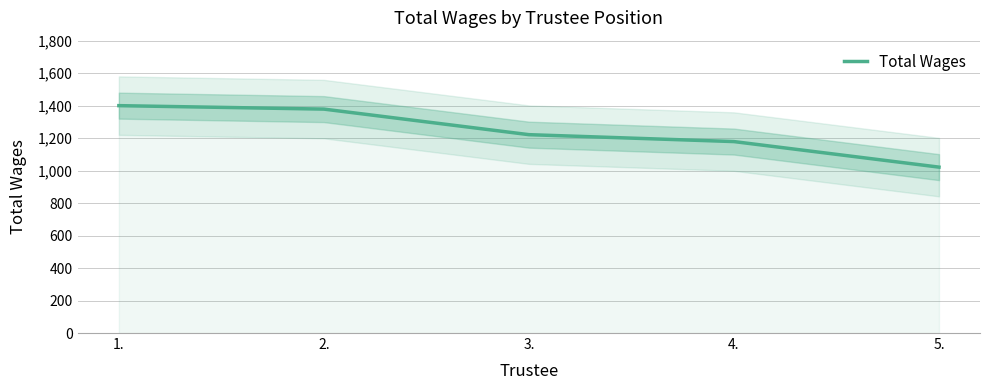

The value at 5. is 1021.4. True or false?

True